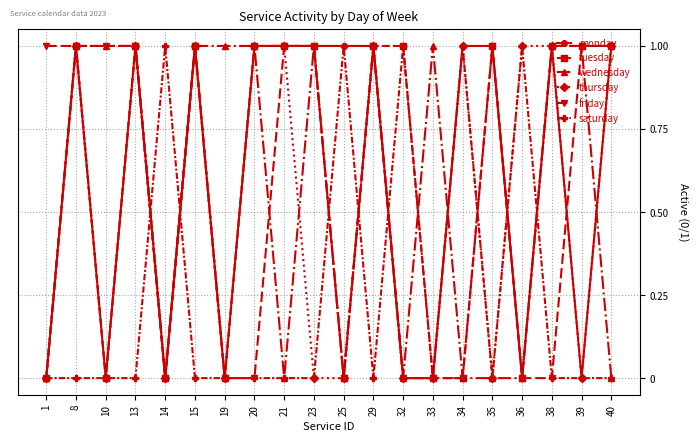

Which series ends up on top after the final intersection of monday and saturday?

monday